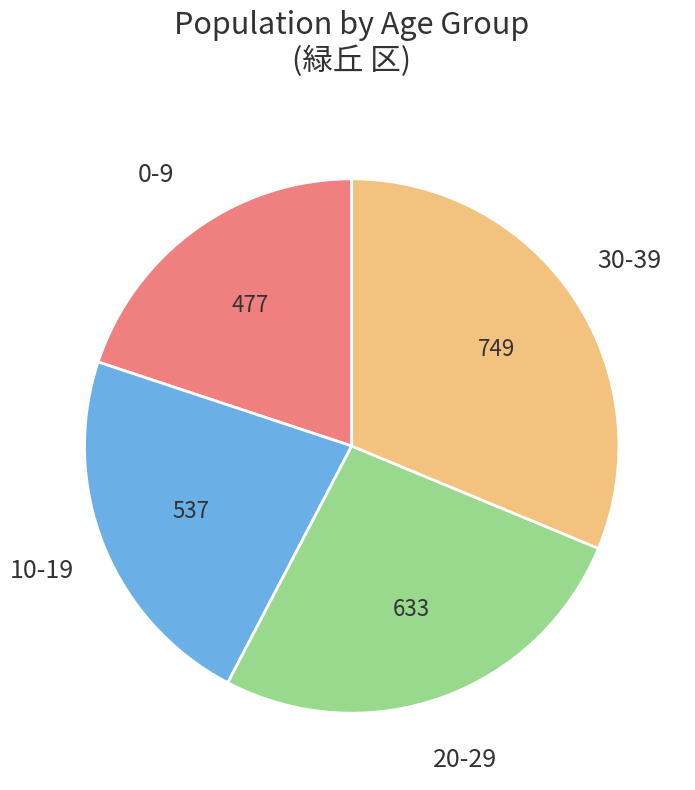

Is there any slice that represents more than half of the pie?

No